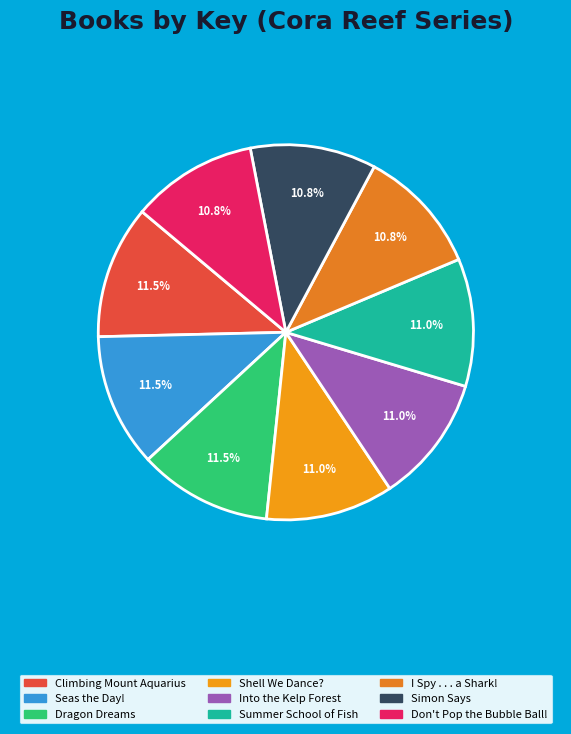

To the nearest percent, what is the average slice percentage?

11%